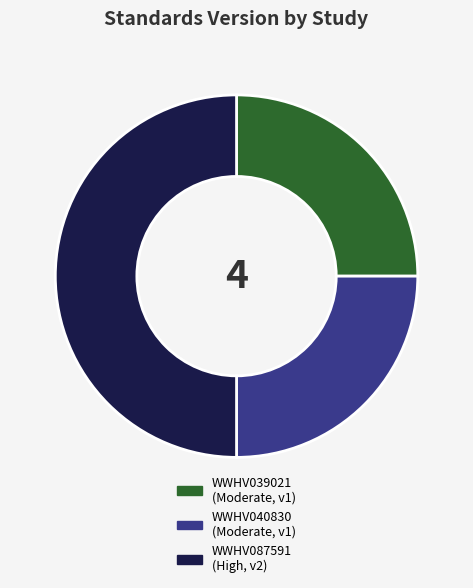

Approximately how many times larger is the value at WWHV087591 compared to WWHV039021?

2.0